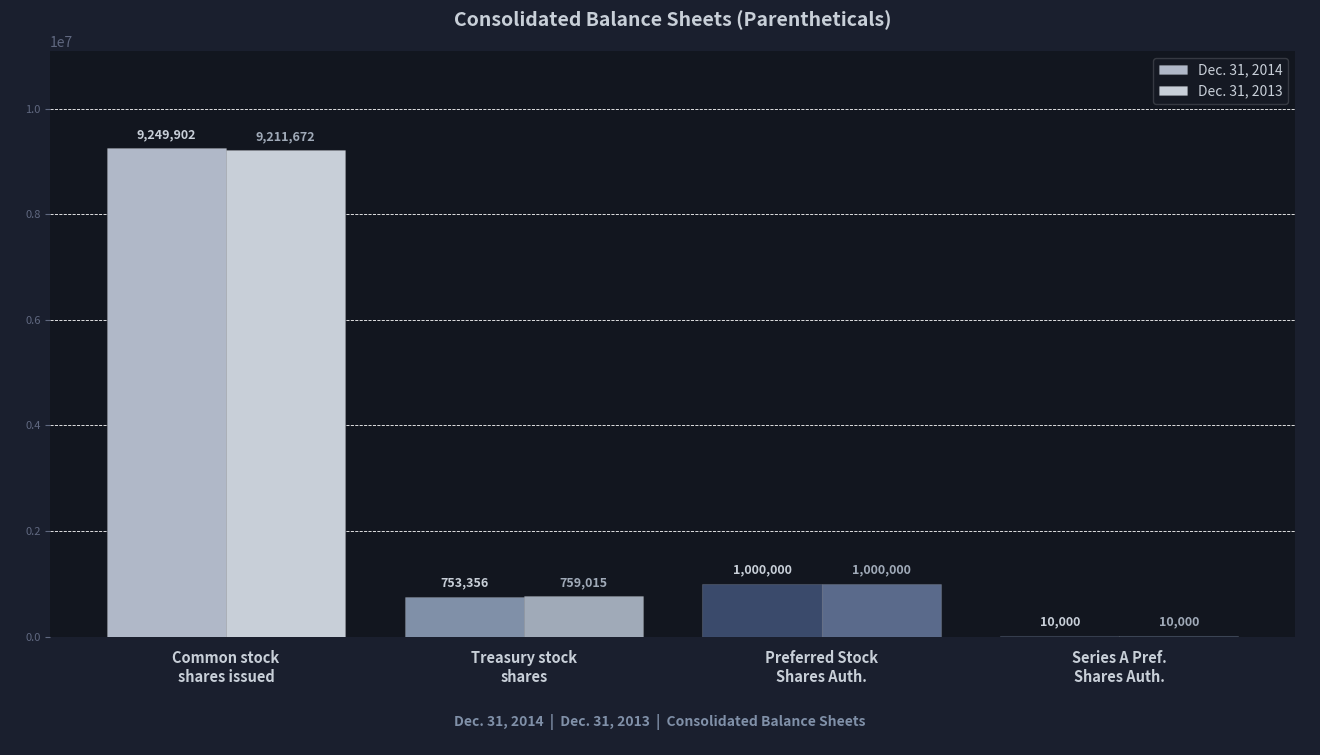

What position from the right is Common stock
shares issued?

4